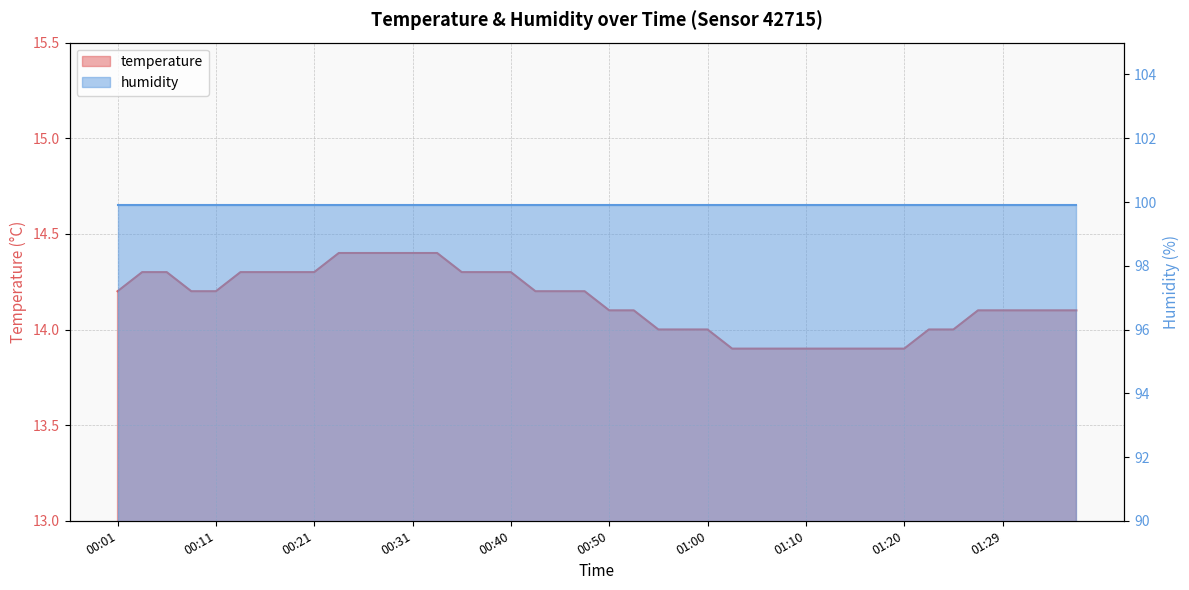

Which has a higher value, 00:40 or 01:20?

00:40